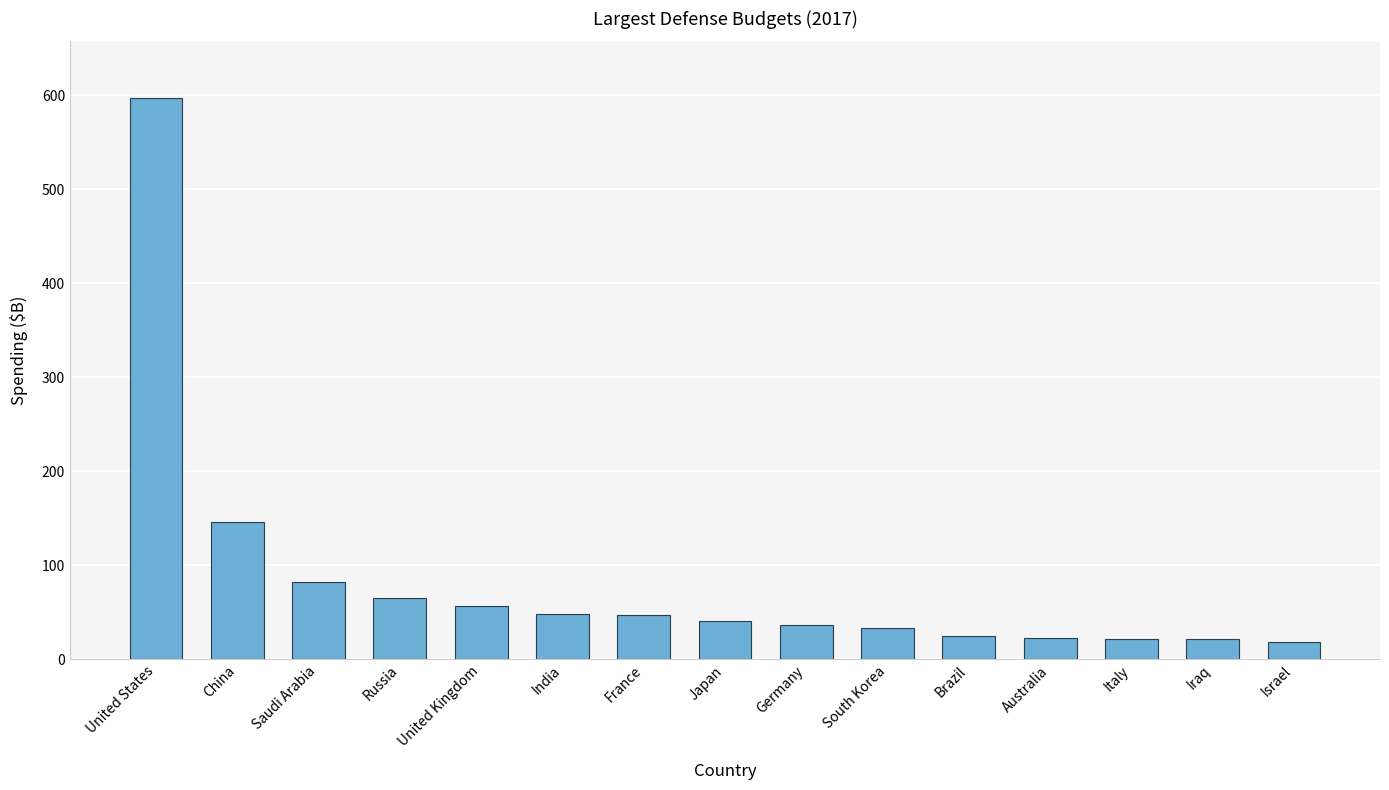

What is the ratio of the value at India to the value at Iraq?

2.3